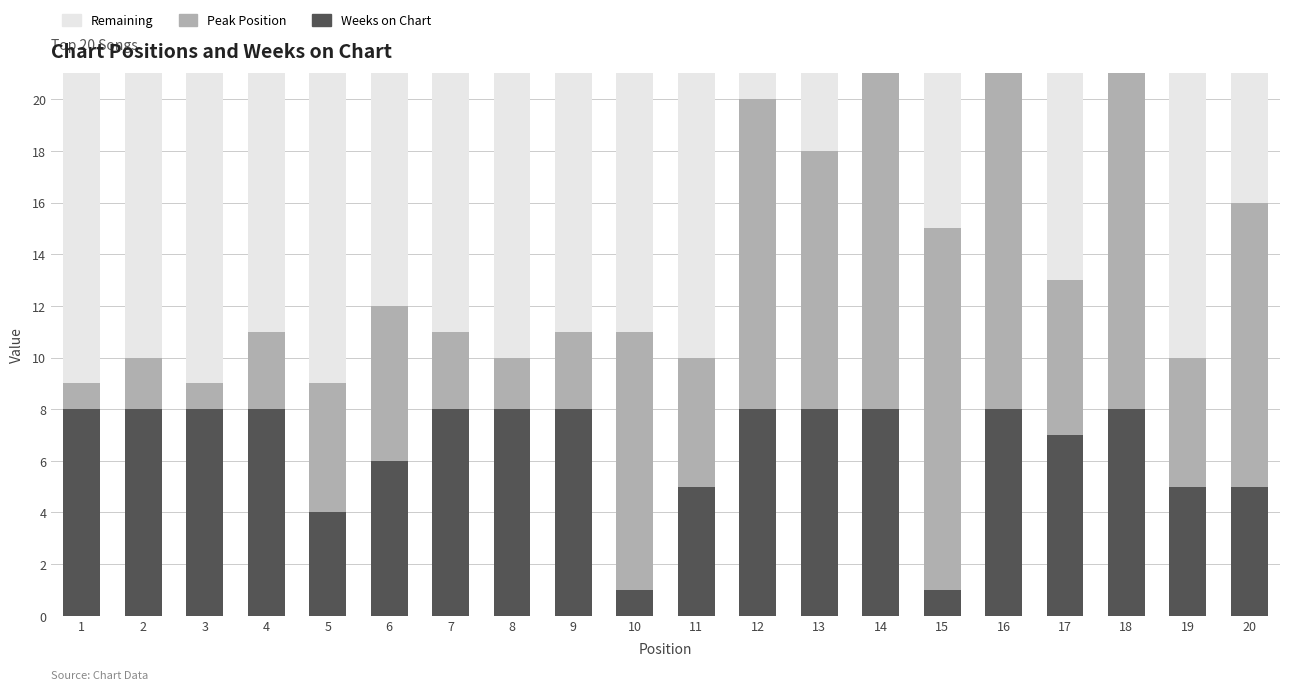

Which series has the largest range (max minus min)?

Peak Position